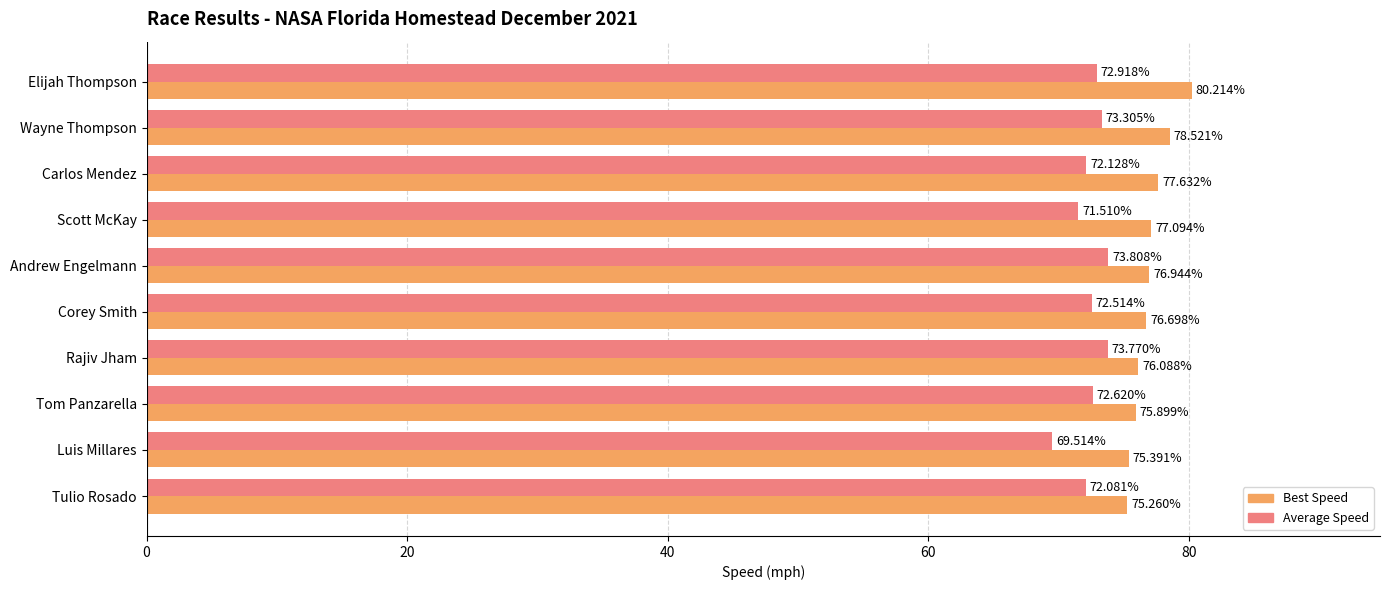

What is the difference between the maximum and minimum values in the Average Speed series?

4.3